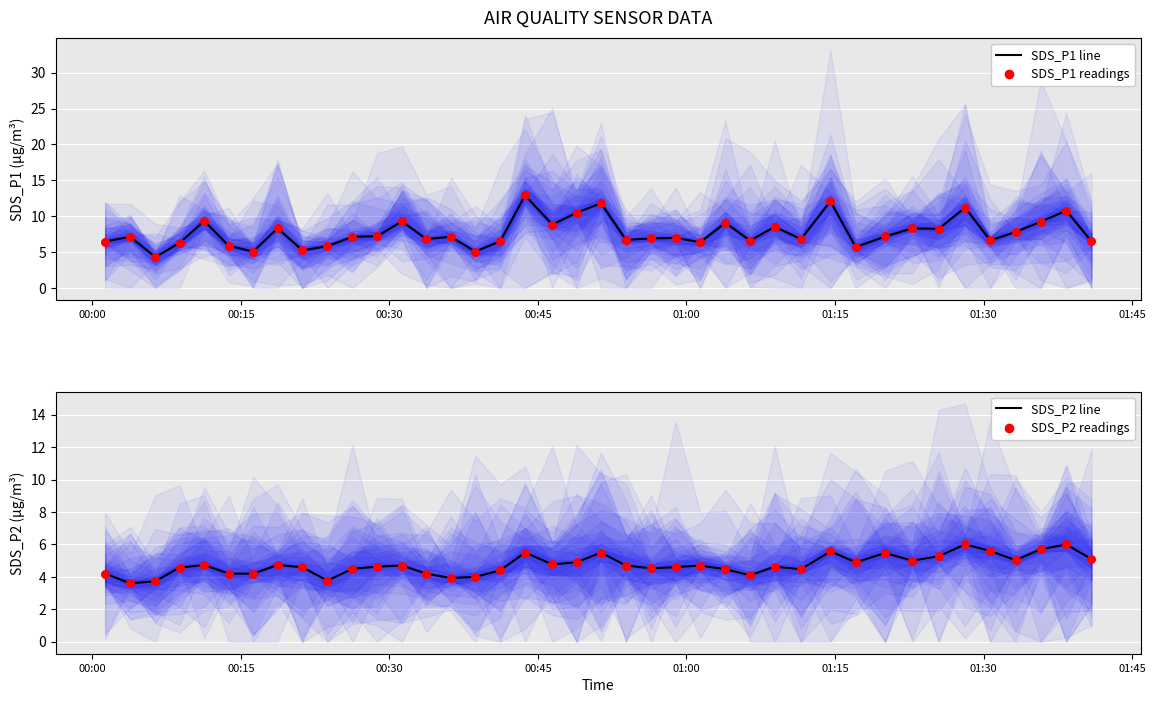

At how many categories does at least one series exceed 12?

2